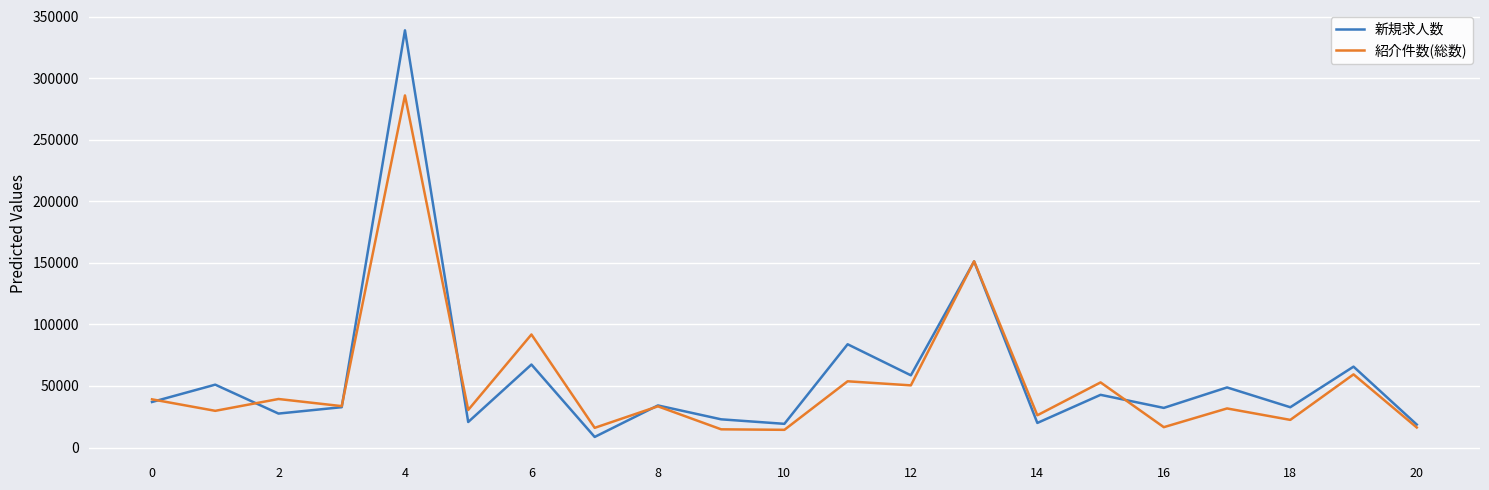

Which series has the largest range (max minus min)?

新規求人数